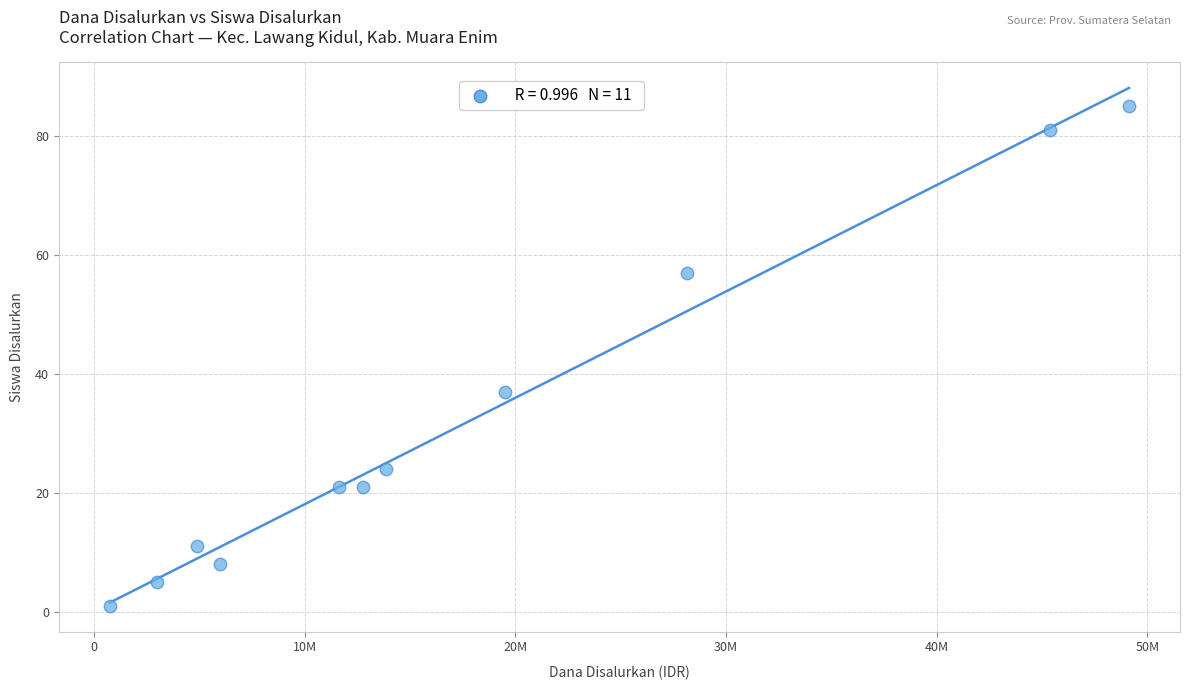

What is the range of X values (max minus min)?

48375000